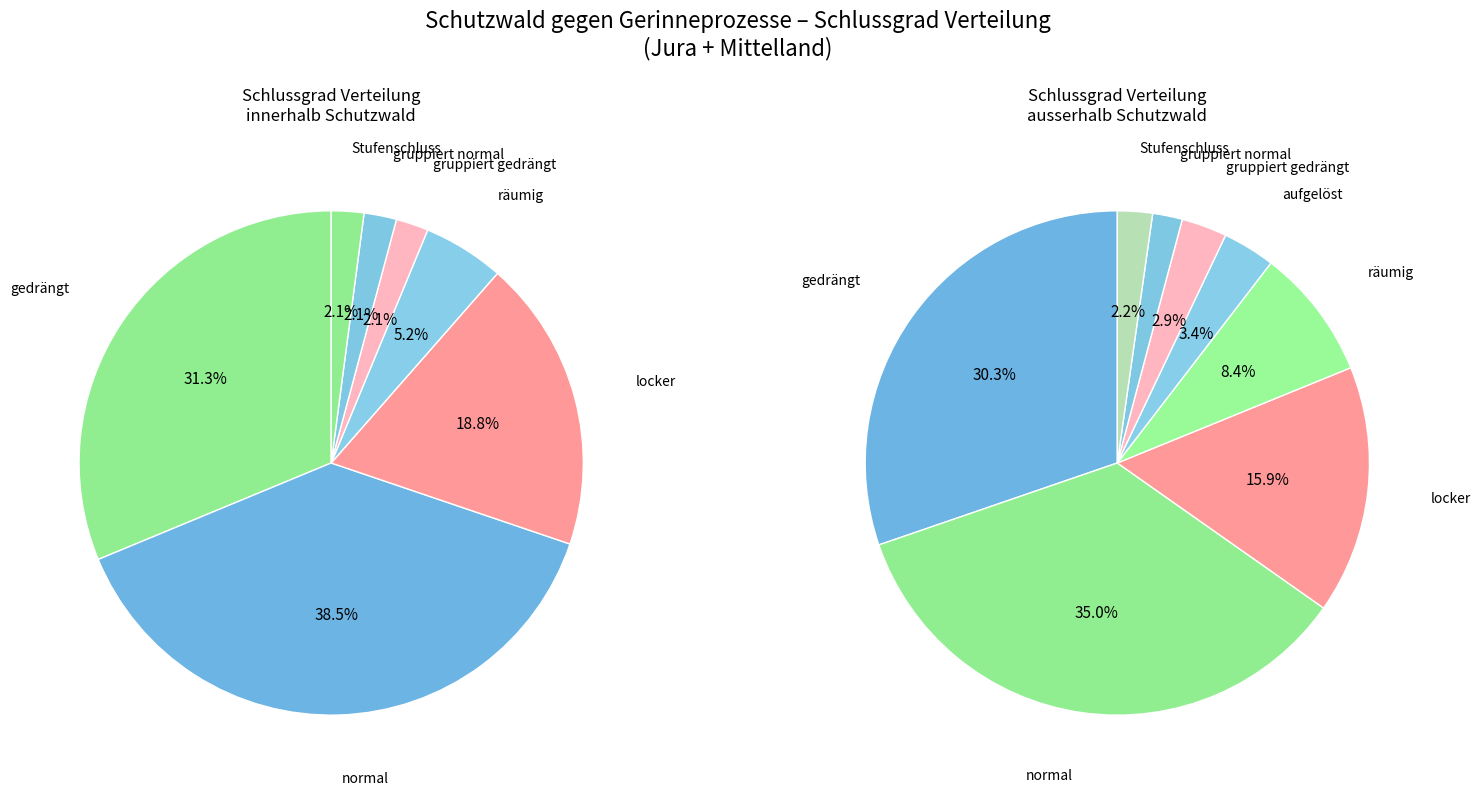

What is the total percentage of gruppiert normal and normal?

40.6%